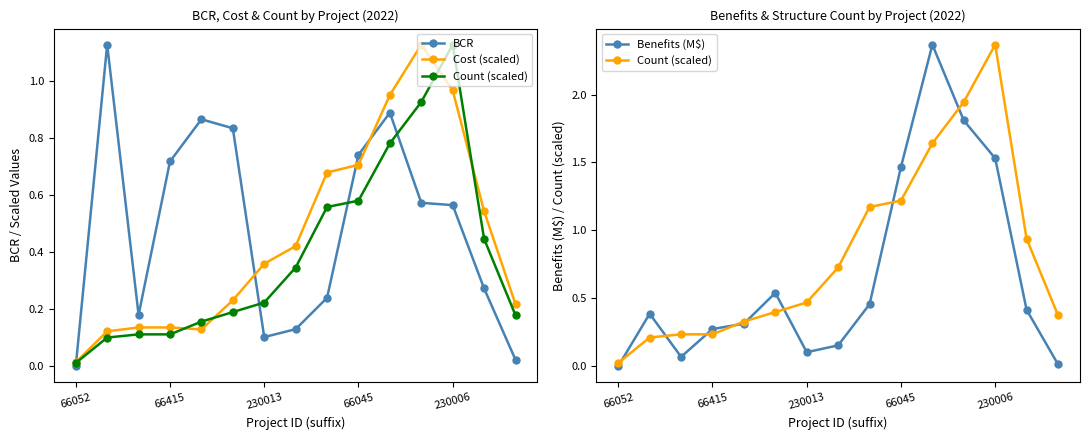

True or false: BCR has a value of 0.9 at 10.

True